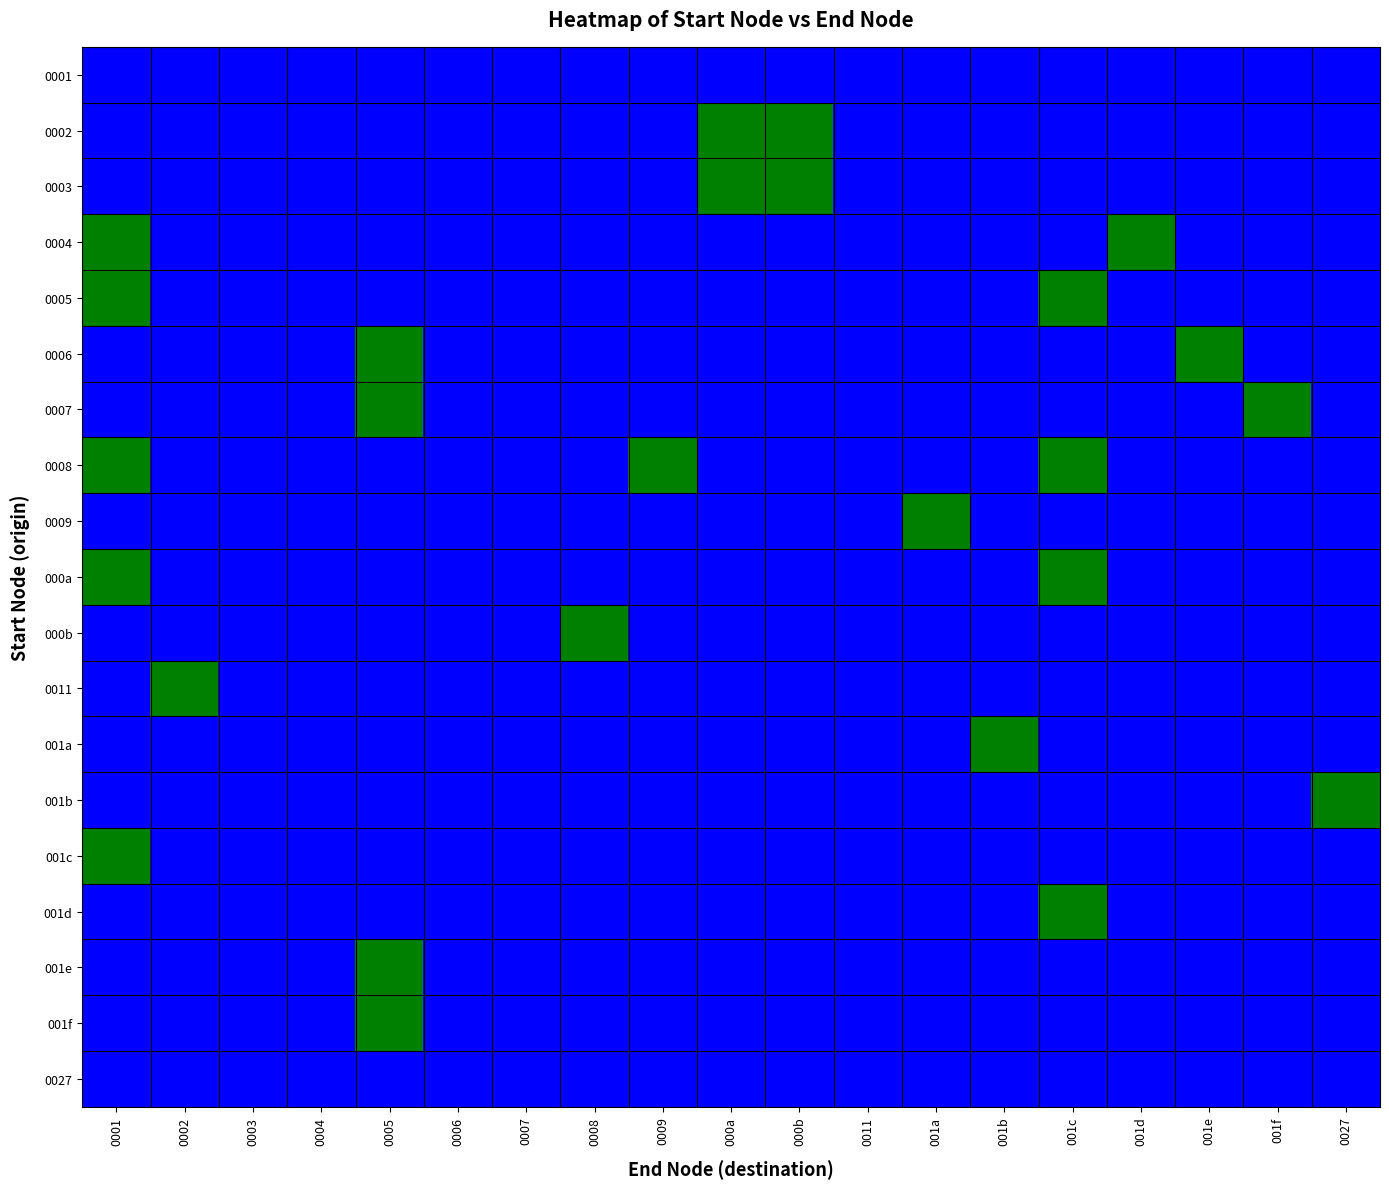

Reading right to left, what are all the values shown in this chart?

0001: 0027=0	001f=0	001e=0	001d=0	001c=0	001b=0	001a=0	0011=0	000b=0	000a=0	0009=0	0008=0	0007=0	0006=0	0005=0	0004=0	0003=0	0002=0	0001=0
0002: 0027=0	001f=0	001e=0	001d=0	001c=0	001b=0	001a=0	0011=0	000b=1	000a=1	0009=0	0008=0	0007=0	0006=0	0005=0	0004=0	0003=0	0002=0	0001=0
0003: 0027=0	001f=0	001e=0	001d=0	001c=0	001b=0	001a=0	0011=0	000b=1	000a=1	0009=0	0008=0	0007=0	0006=0	0005=0	0004=0	0003=0	0002=0	0001=0
0004: 0027=0	001f=0	001e=0	001d=1	001c=0	001b=0	001a=0	0011=0	000b=0	000a=0	0009=0	0008=0	0007=0	0006=0	0005=0	0004=0	0003=0	0002=0	0001=1
0005: 0027=0	001f=0	001e=0	001d=0	001c=1	001b=0	001a=0	0011=0	000b=0	000a=0	0009=0	0008=0	0007=0	0006=0	0005=0	0004=0	0003=0	0002=0	0001=1
0006: 0027=0	001f=0	001e=1	001d=0	001c=0	001b=0	001a=0	0011=0	000b=0	000a=0	0009=0	0008=0	0007=0	0006=0	0005=1	0004=0	0003=0	0002=0	0001=0
0007: 0027=0	001f=1	001e=0	001d=0	001c=0	001b=0	001a=0	0011=0	000b=0	000a=0	0009=0	0008=0	0007=0	0006=0	0005=1	0004=0	0003=0	0002=0	0001=0
0008: 0027=0	001f=0	001e=0	001d=0	001c=1	001b=0	001a=0	0011=0	000b=0	000a=0	0009=1	0008=0	0007=0	0006=0	0005=0	0004=0	0003=0	0002=0	0001=1
0009: 0027=0	001f=0	001e=0	001d=0	001c=0	001b=0	001a=1	0011=0	000b=0	000a=0	0009=0	0008=0	0007=0	0006=0	0005=0	0004=0	0003=0	0002=0	0001=0
000a: 0027=0	001f=0	001e=0	001d=0	001c=1	001b=0	001a=0	0011=0	000b=0	000a=0	0009=0	0008=0	0007=0	0006=0	0005=0	0004=0	0003=0	0002=0	0001=1
000b: 0027=0	001f=0	001e=0	001d=0	001c=0	001b=0	001a=0	0011=0	000b=0	000a=0	0009=0	0008=1	0007=0	0006=0	0005=0	0004=0	0003=0	0002=0	0001=0
0011: 0027=0	001f=0	001e=0	001d=0	001c=0	001b=0	001a=0	0011=0	000b=0	000a=0	0009=0	0008=0	0007=0	0006=0	0005=0	0004=0	0003=0	0002=1	0001=0
001a: 0027=0	001f=0	001e=0	001d=0	001c=0	001b=1	001a=0	0011=0	000b=0	000a=0	0009=0	0008=0	0007=0	0006=0	0005=0	0004=0	0003=0	0002=0	0001=0
001b: 0027=1	001f=0	001e=0	001d=0	001c=0	001b=0	001a=0	0011=0	000b=0	000a=0	0009=0	0008=0	0007=0	0006=0	0005=0	0004=0	0003=0	0002=0	0001=0
001c: 0027=0	001f=0	001e=0	001d=0	001c=0	001b=0	001a=0	0011=0	000b=0	000a=0	0009=0	0008=0	0007=0	0006=0	0005=0	0004=0	0003=0	0002=0	0001=1
001d: 0027=0	001f=0	001e=0	001d=0	001c=1	001b=0	001a=0	0011=0	000b=0	000a=0	0009=0	0008=0	0007=0	0006=0	0005=0	0004=0	0003=0	0002=0	0001=0
001e: 0027=0	001f=0	001e=0	001d=0	001c=0	001b=0	001a=0	0011=0	000b=0	000a=0	0009=0	0008=0	0007=0	0006=0	0005=1	0004=0	0003=0	0002=0	0001=0
001f: 0027=0	001f=0	001e=0	001d=0	001c=0	001b=0	001a=0	0011=0	000b=0	000a=0	0009=0	0008=0	0007=0	0006=0	0005=1	0004=0	0003=0	0002=0	0001=0
0027: 0027=0	001f=0	001e=0	001d=0	001c=0	001b=0	001a=0	0011=0	000b=0	000a=0	0009=0	0008=0	0007=0	0006=0	0005=0	0004=0	0003=0	0002=0	0001=0